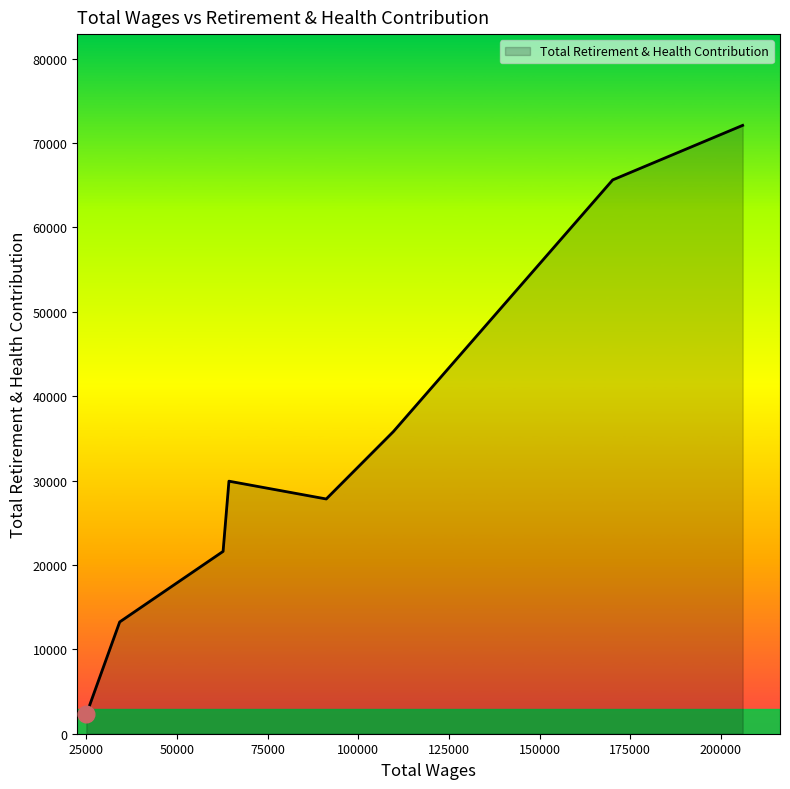

What is the difference between the maximum and second lowest values?

58849